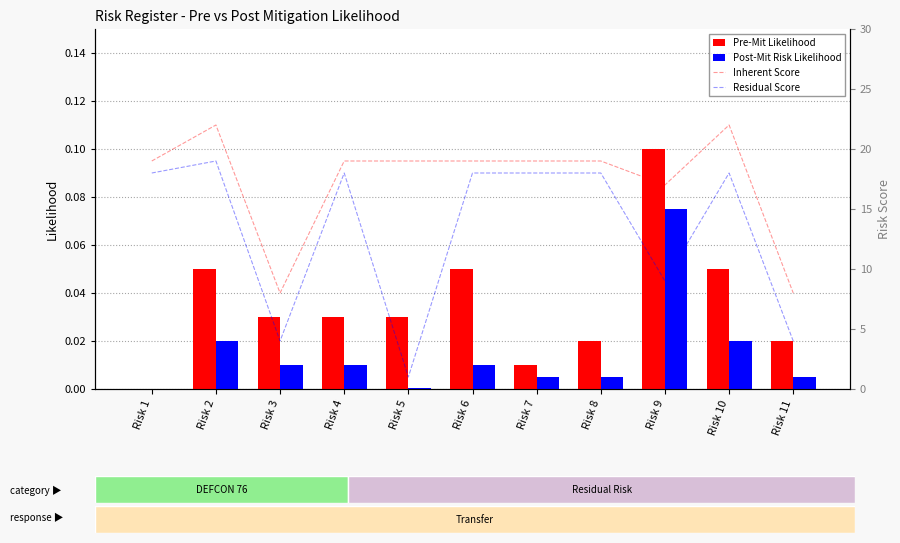

How many data points in Inherent Score are above 19?

2